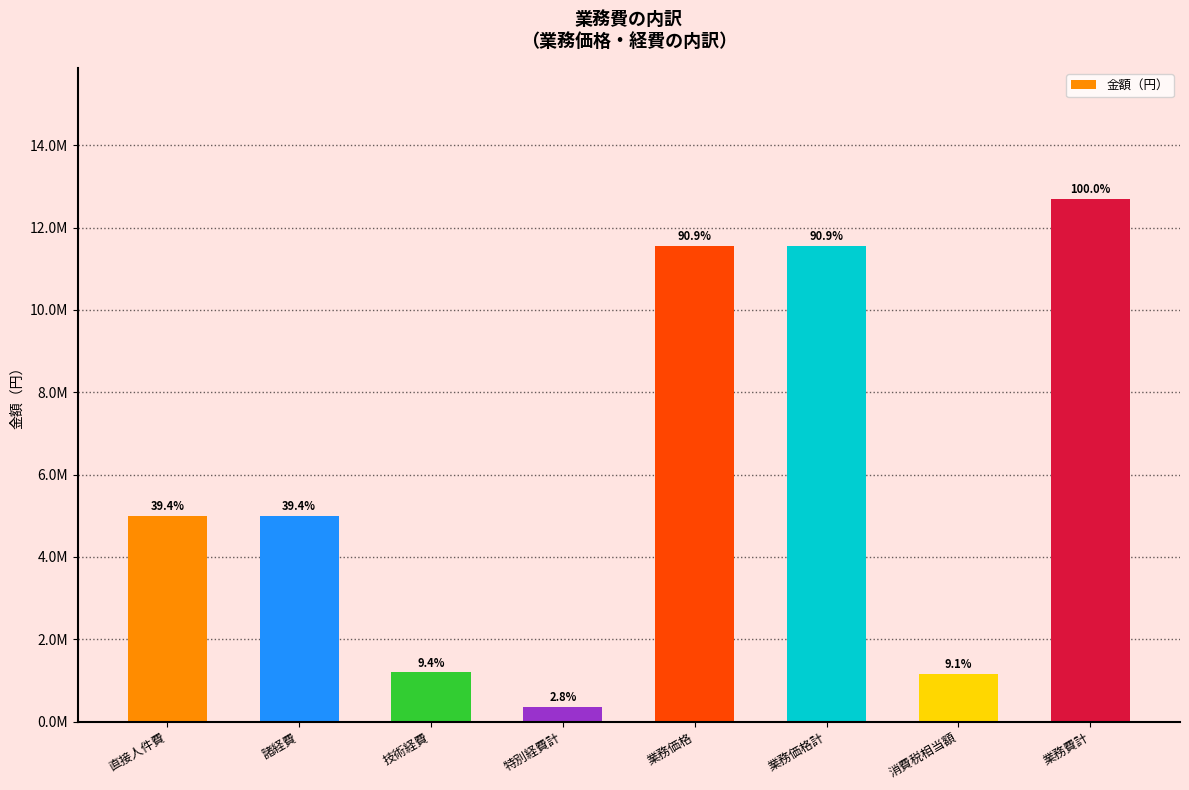

List the labels in order of value, smallest first.

特別経費計, 消費税相当額, 技術経費, 直接人件費, 諸経費, 業務価格, 業務価格計, 業務費計